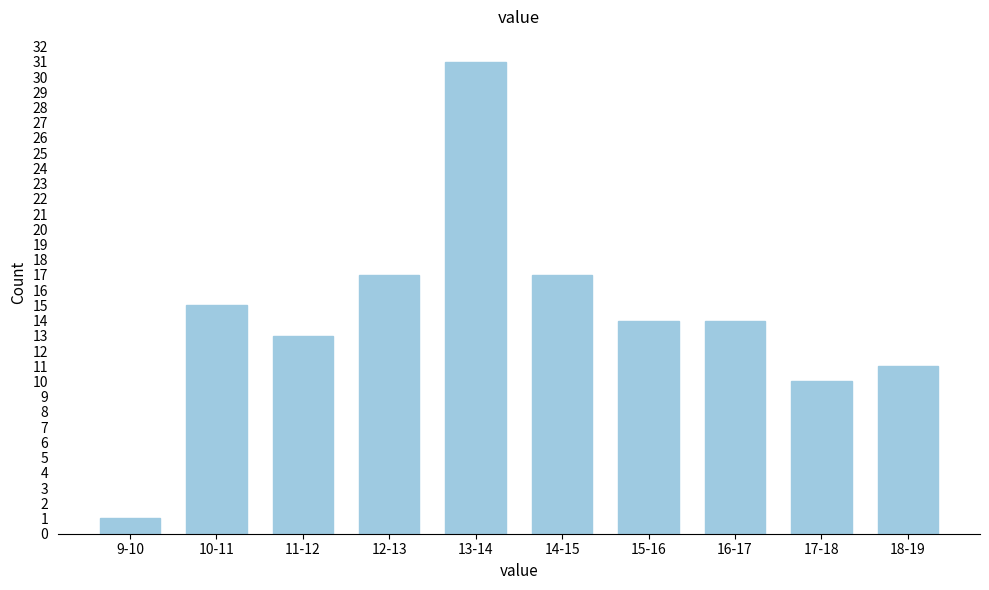

Reading left to right, list all the values displayed in this chart.

1	15	13	17	31	17	14	14	10	11